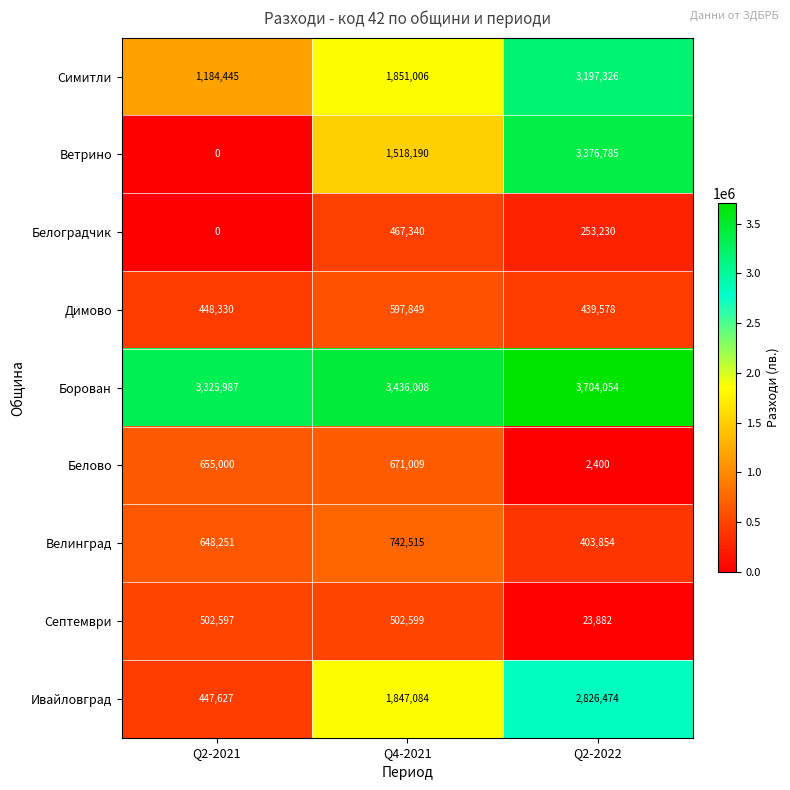

Where is Велинград nearest to the value 573184?

Q2-2021